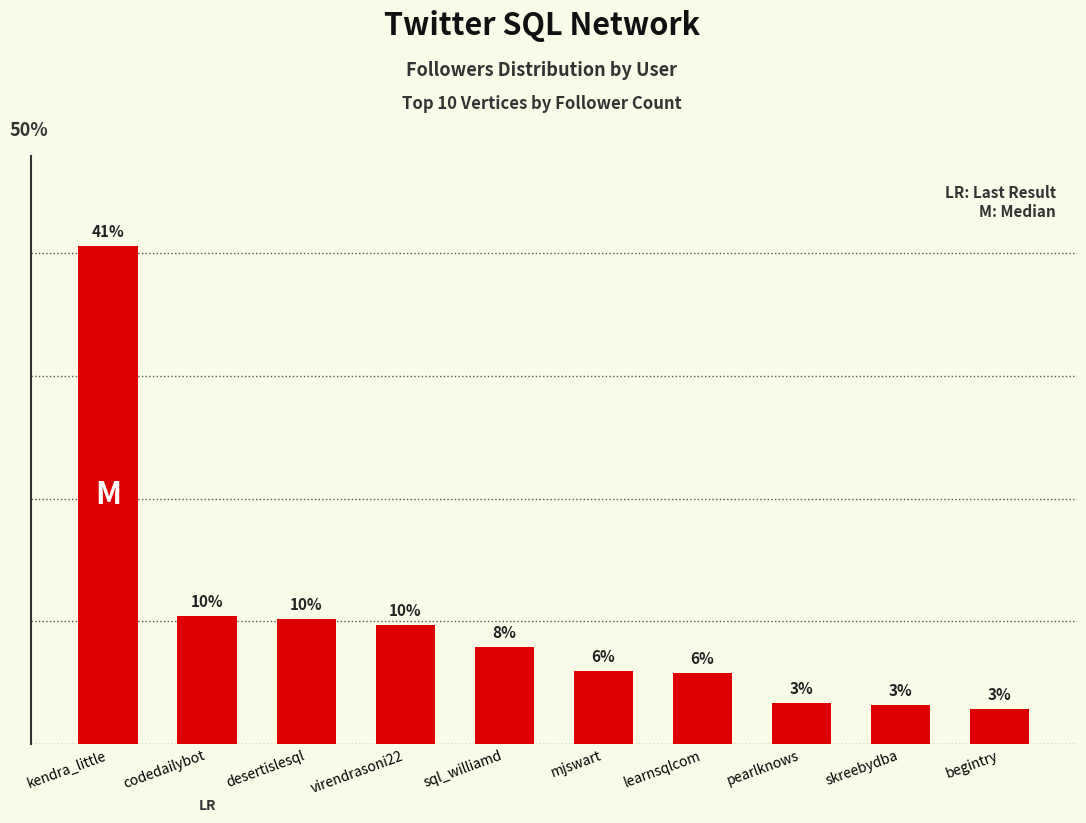

What is the difference between the maximum and minimum values?

37.8